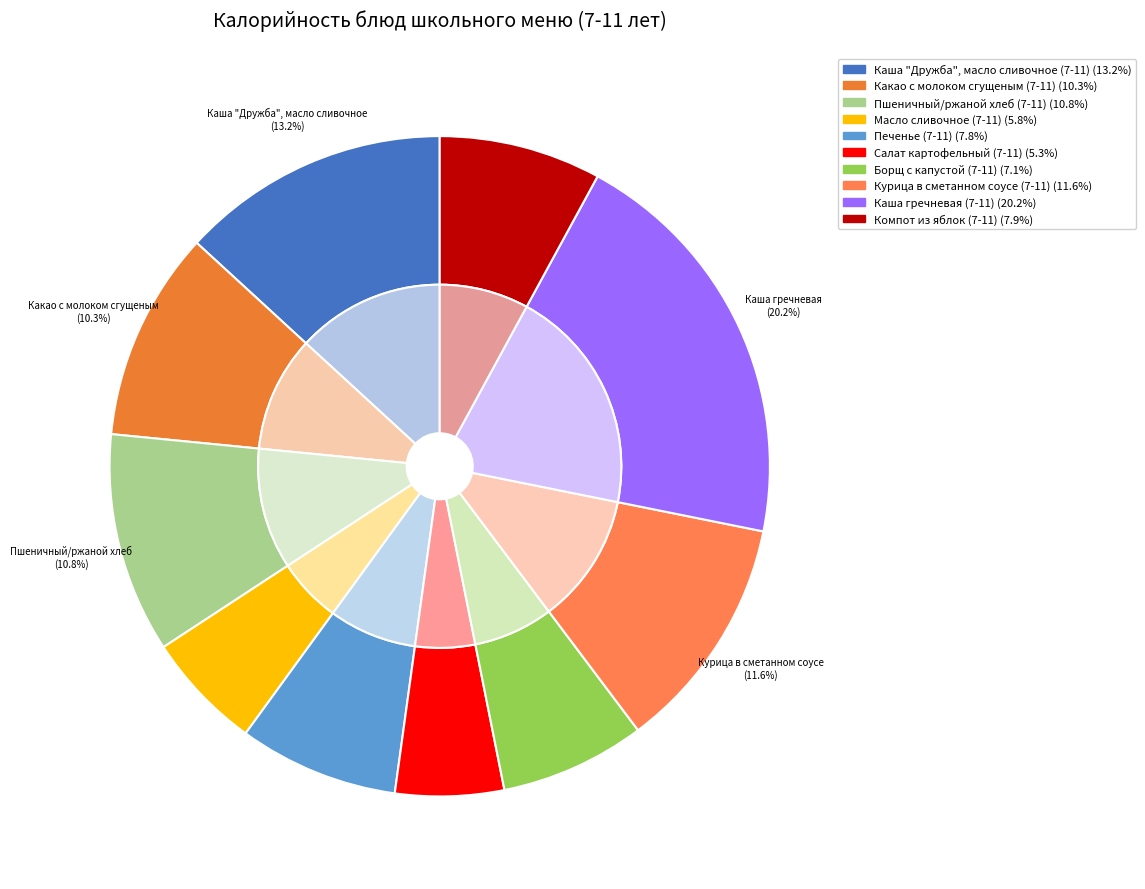

Between Масло сливочное (7-11) and Печенье (7-11), which is larger?

Печенье (7-11)